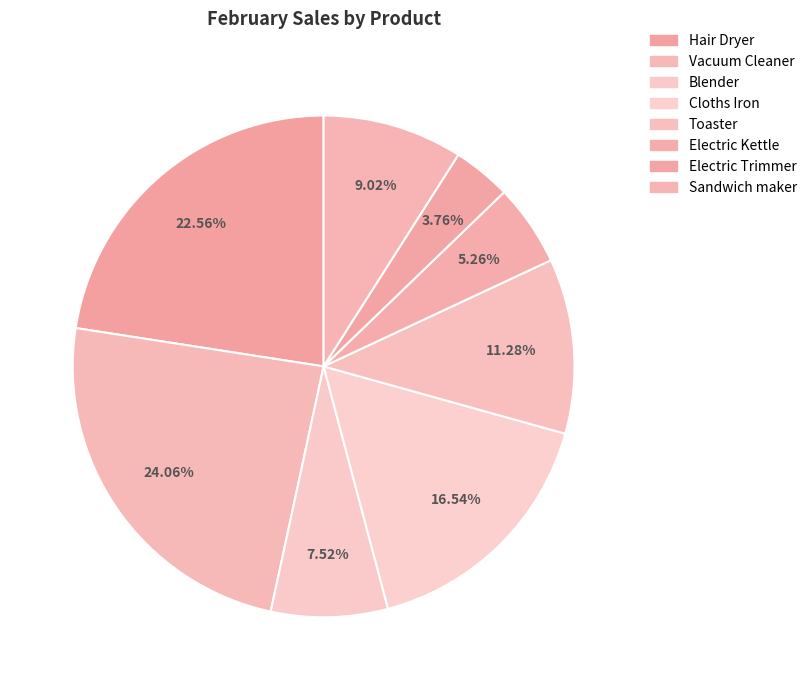

Which slice is the smallest?

Electric Trimmer